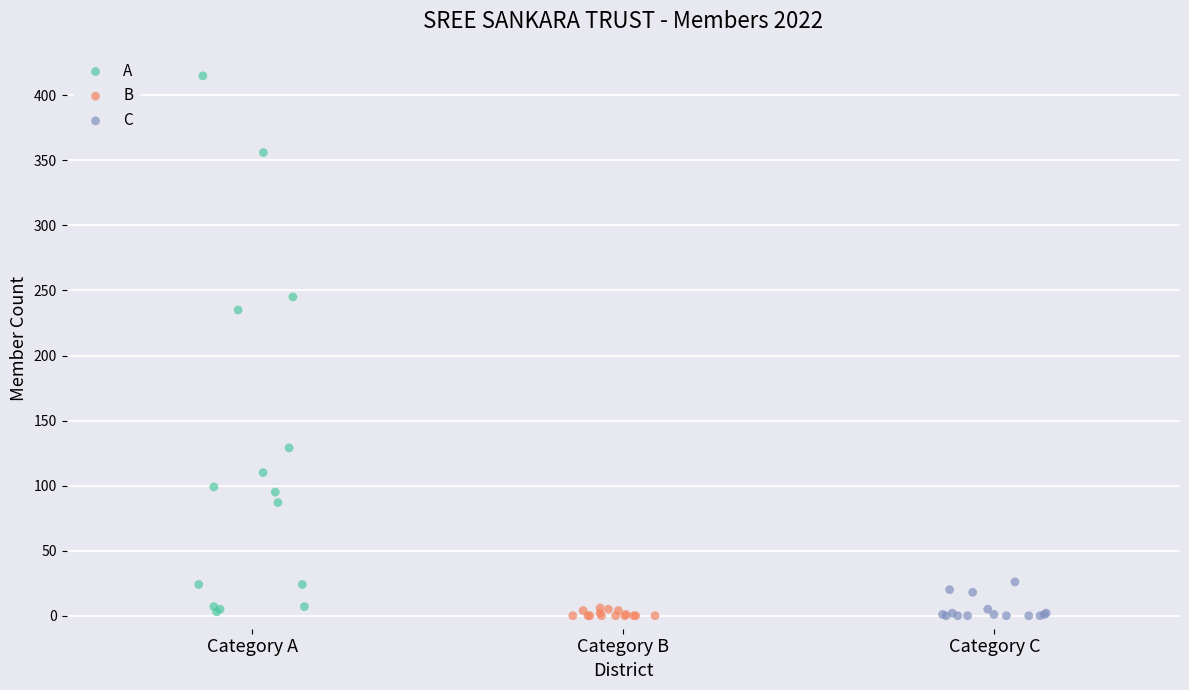

Which series has the largest Y range (max minus min)?

A